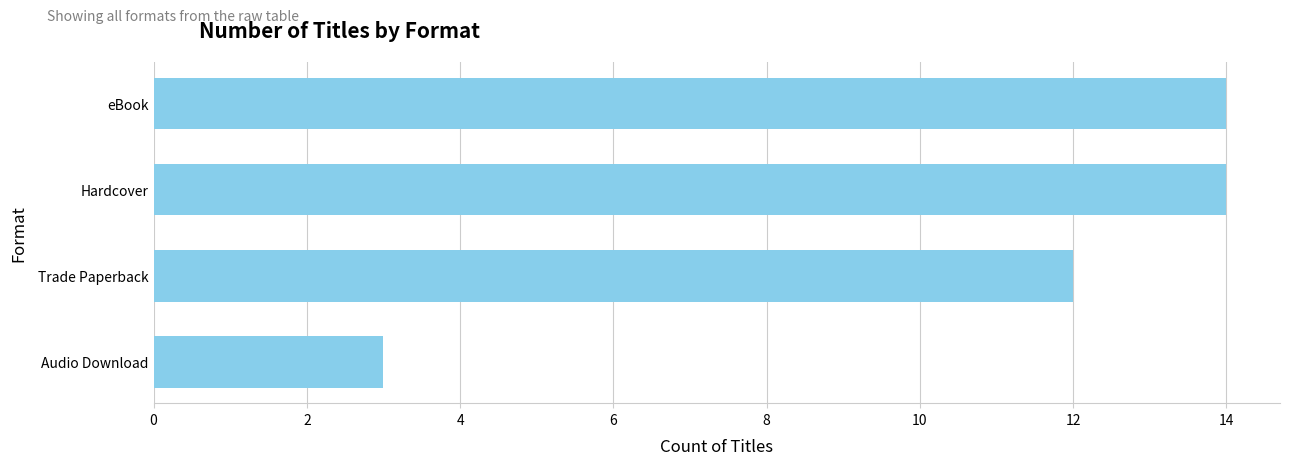

Reading top to bottom, transcribe all the data shown in this chart.

14	14	12	3